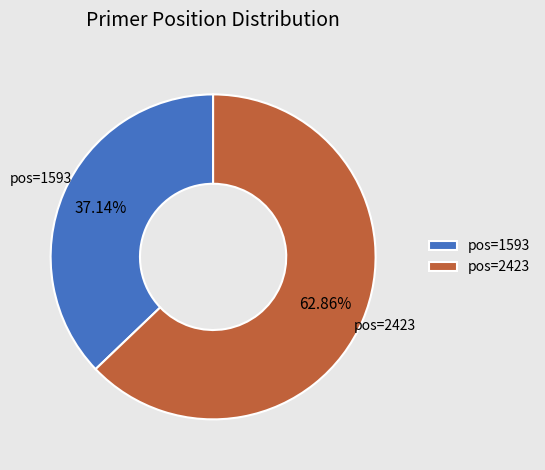

Which has a higher value, pos=1593 or pos=2423?

pos=2423